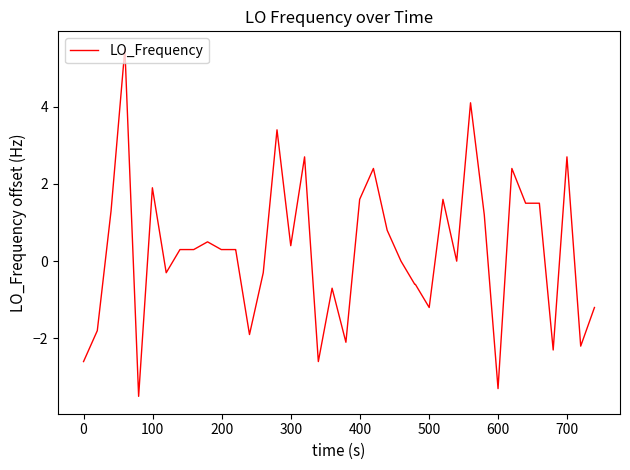

What is the minimum value shown in the chart?

-3.5